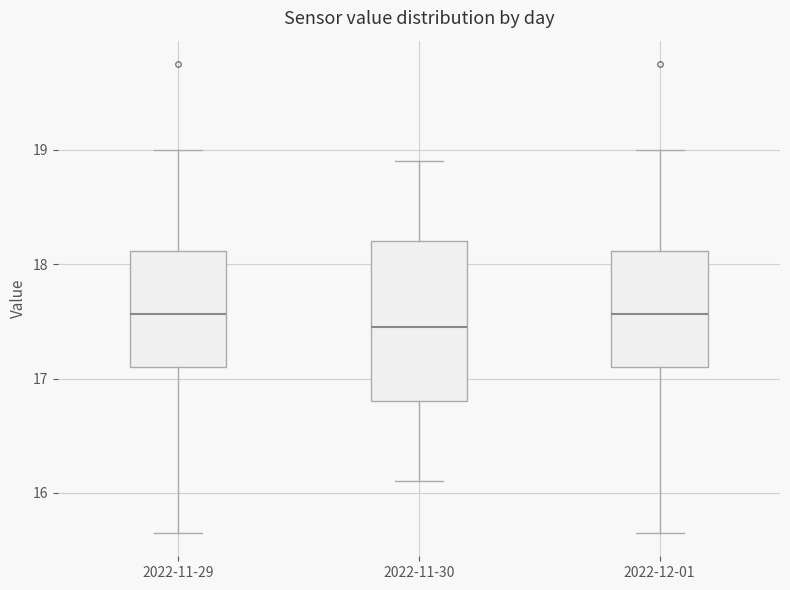

Comparing the boxes themselves (not the whiskers), which one is the tallest?

2022-11-30